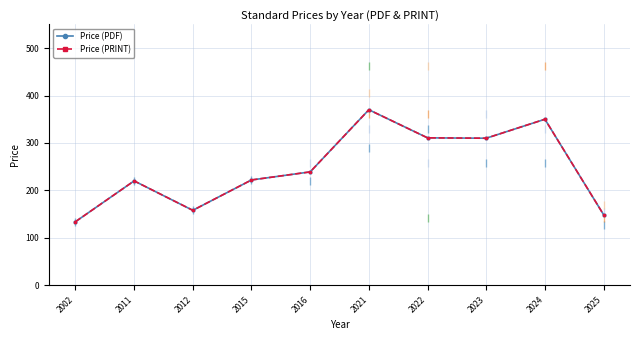

At which label does Price (PDF) first exceed 239?

2021